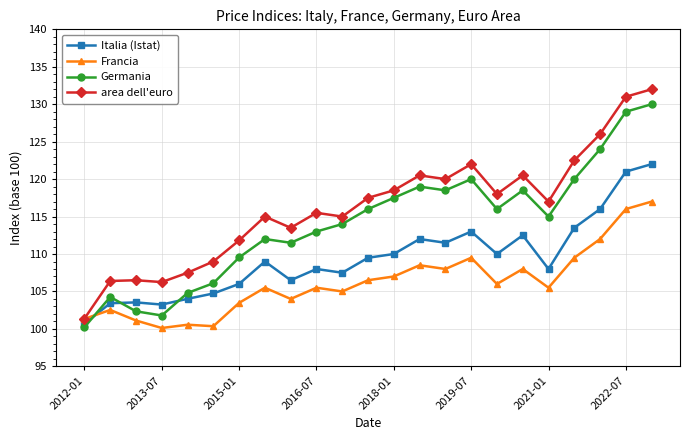

What is the minimum value for Germania?

100.2